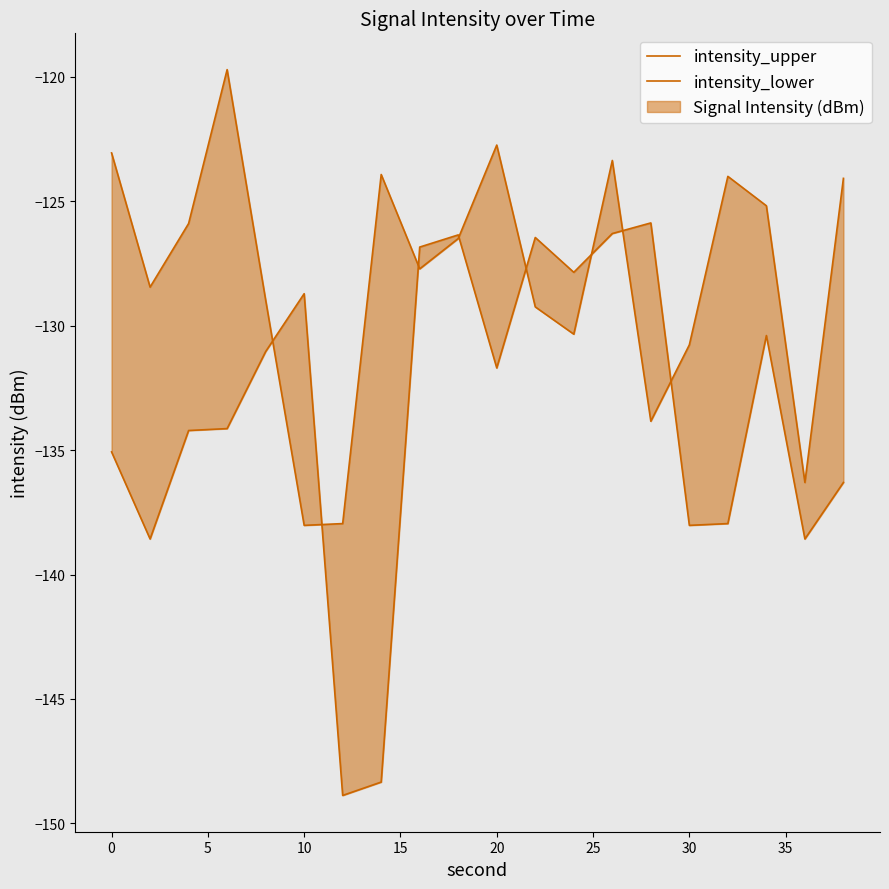

Is the value of intensity_upper at 13 greater than the value of intensity_lower at 16?

Yes